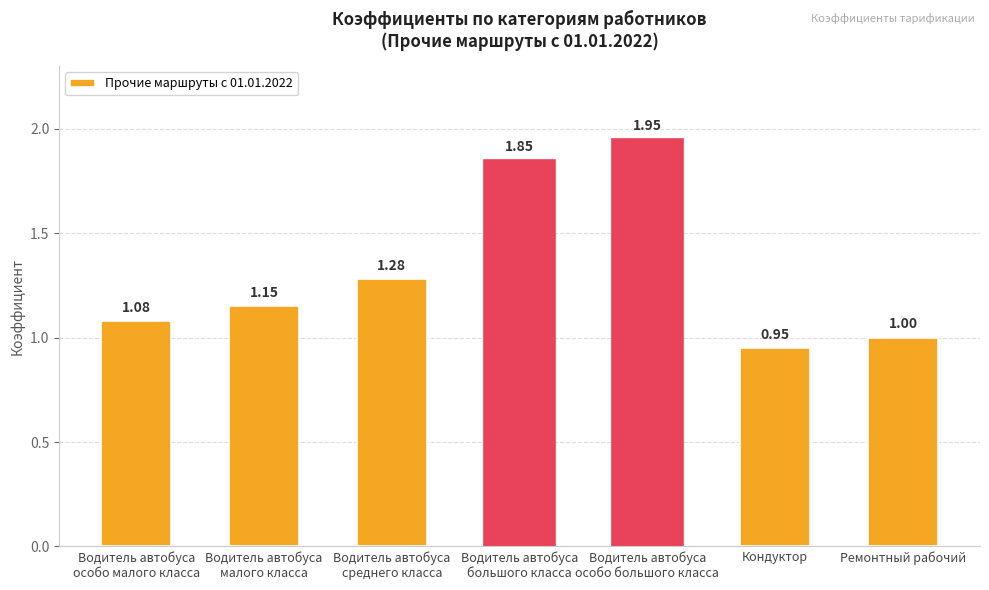

Between Ремонтный рабочий and Кондуктор, which is larger?

Ремонтный рабочий